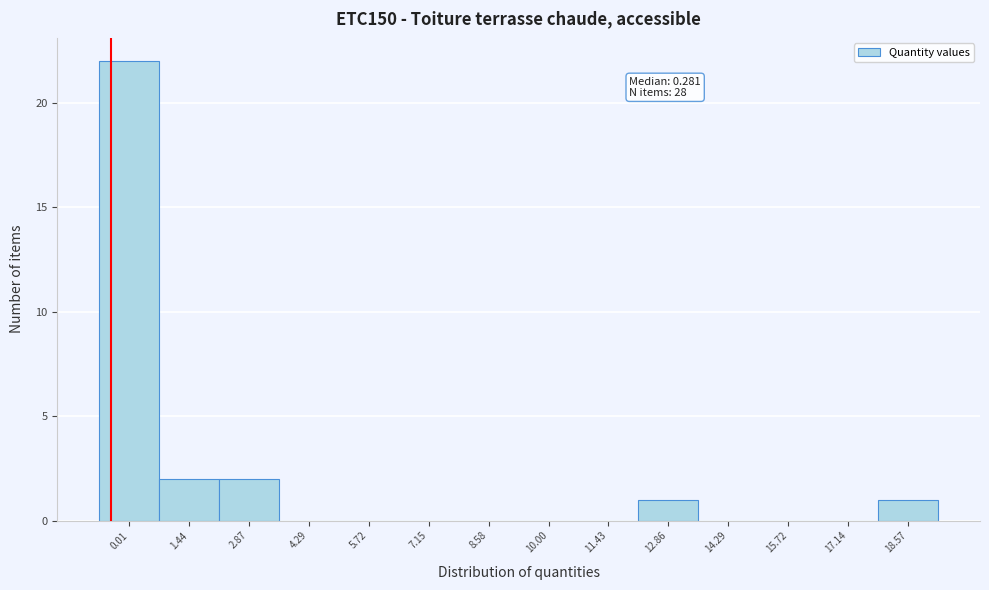

Reading left to right, list all the values displayed in this chart.

0.01=22	1.44=2	2.87=2	4.29=0	5.72=0	7.15=0	8.58=0	10.00=0	11.43=0	12.86=1	14.29=0	15.72=0	17.14=0	18.57=1